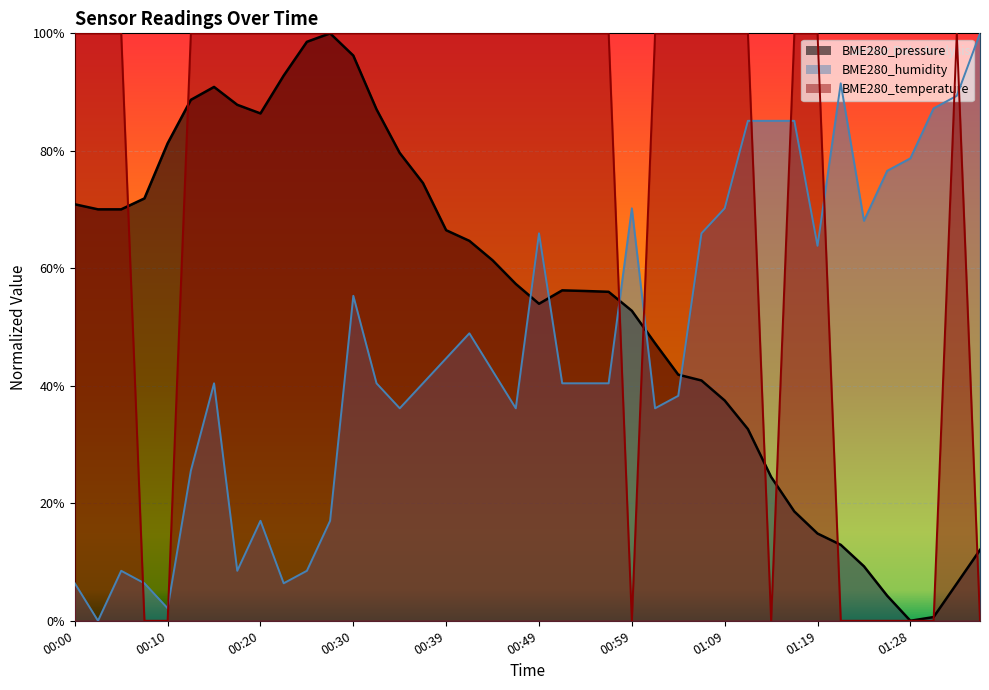

What is the difference between the maximum and minimum values in the BME280_temperature series?

1.0